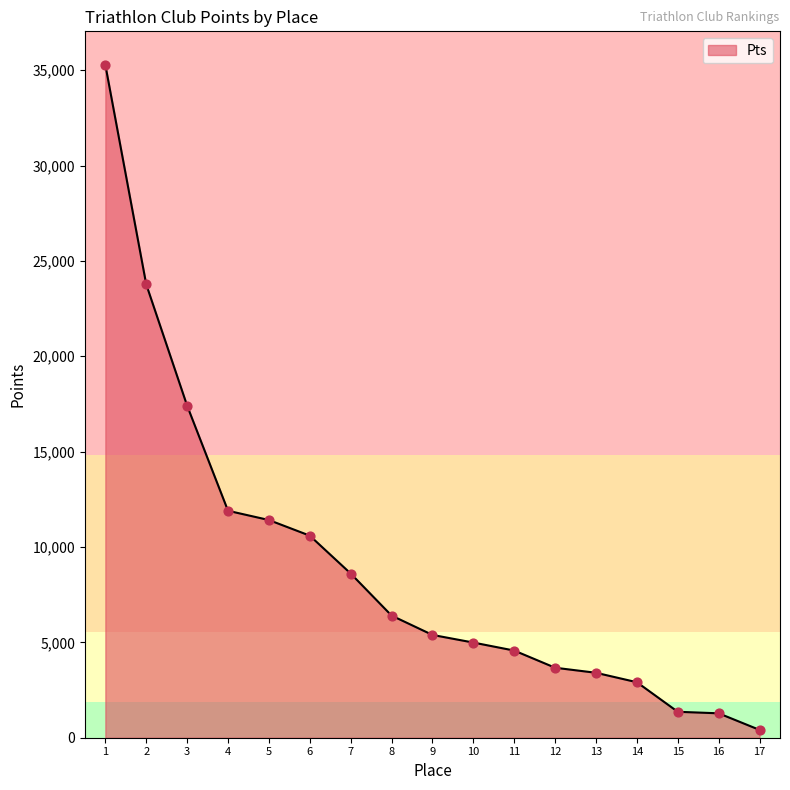

Between 10 and 13, which is larger?

10